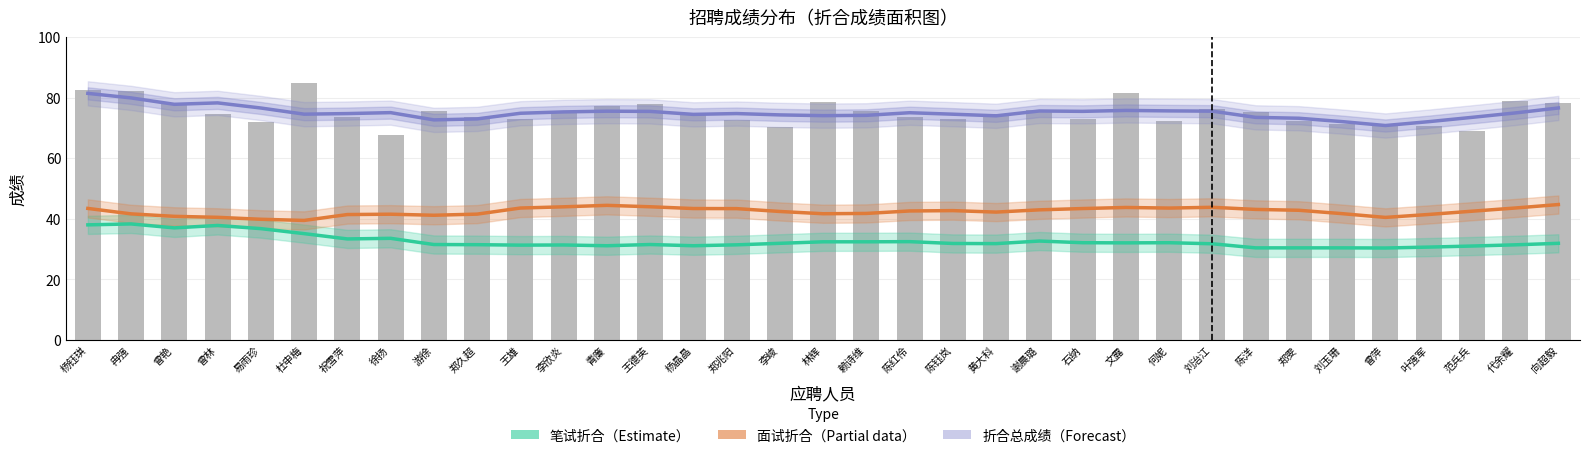

At which label is 面试折合（Partial） closest to 42?

黄大科